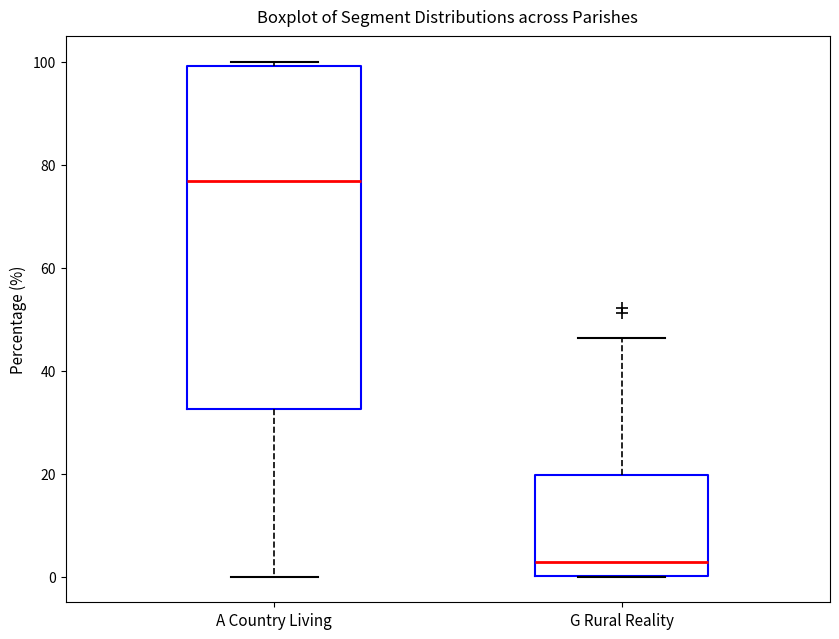

Reading left to right, read every box against the y-axis: the position of its median line, the range the box covers, and the ends of its whiskers. The values are not printed on the chart, so give them approximately, as read against the axis.

A Country Living: median 76, box 32 to 100, whiskers 0 to 100 (just above the box's upper edge)
G Rural Reality: median 2, box 0 to 20, whiskers 0 to 46